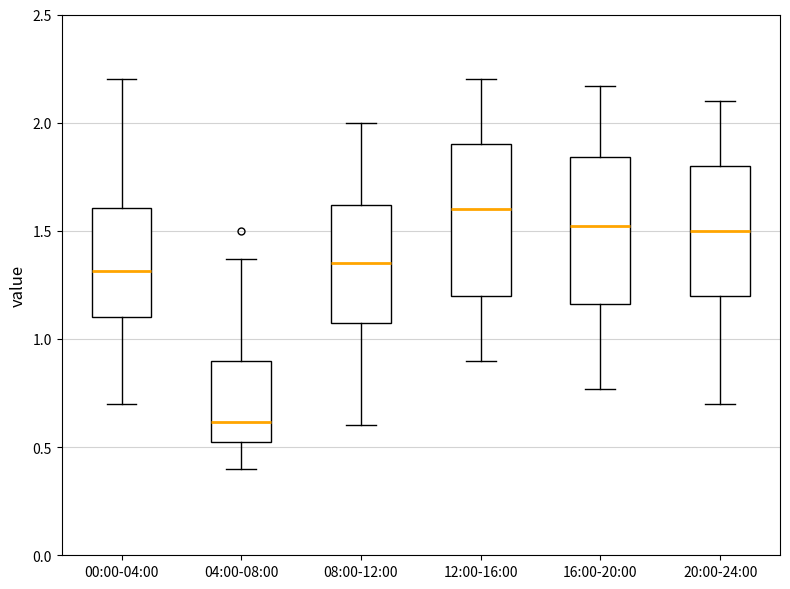

Where is the upper edge of the box for 04:00-08:00 on the y-axis? The values are not printed on the chart, so give them approximately, as read against the axis.

0.90